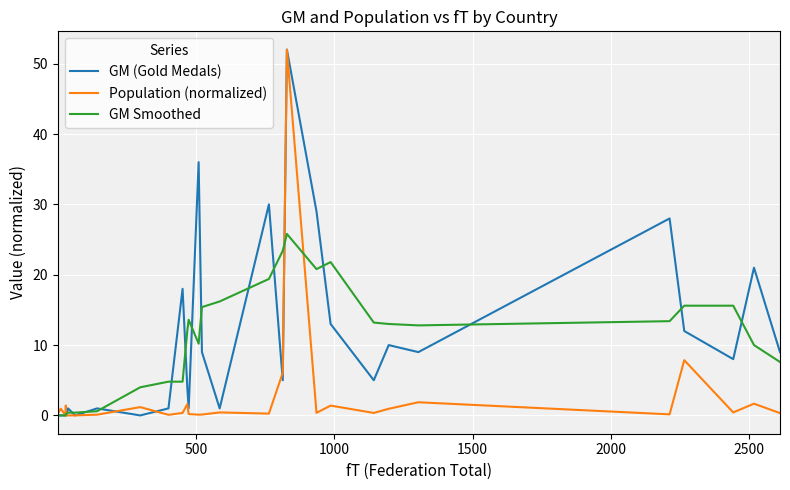

What is the value of the Population (normalized) point at the 30th from the left?

0.4